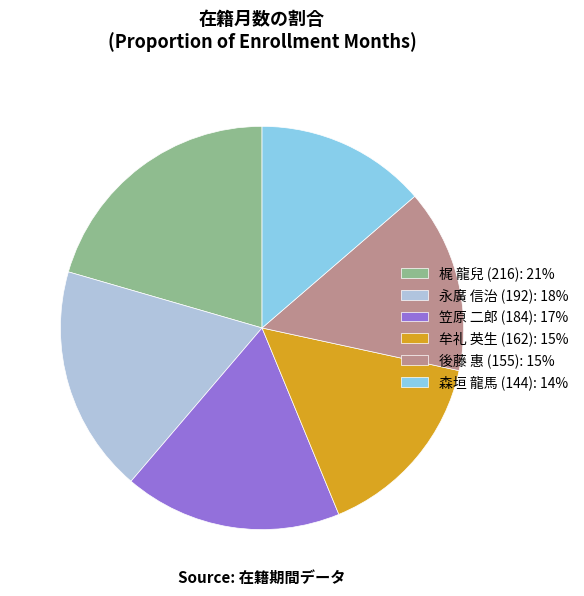

Rank the categories by value from highest to lowest.

梶 龍兒 (216), 永廣 信治 (192), 笠原 二郎 (184), 牟礼 英生 (162), 後藤 惠 (155), 森垣 龍馬 (144)